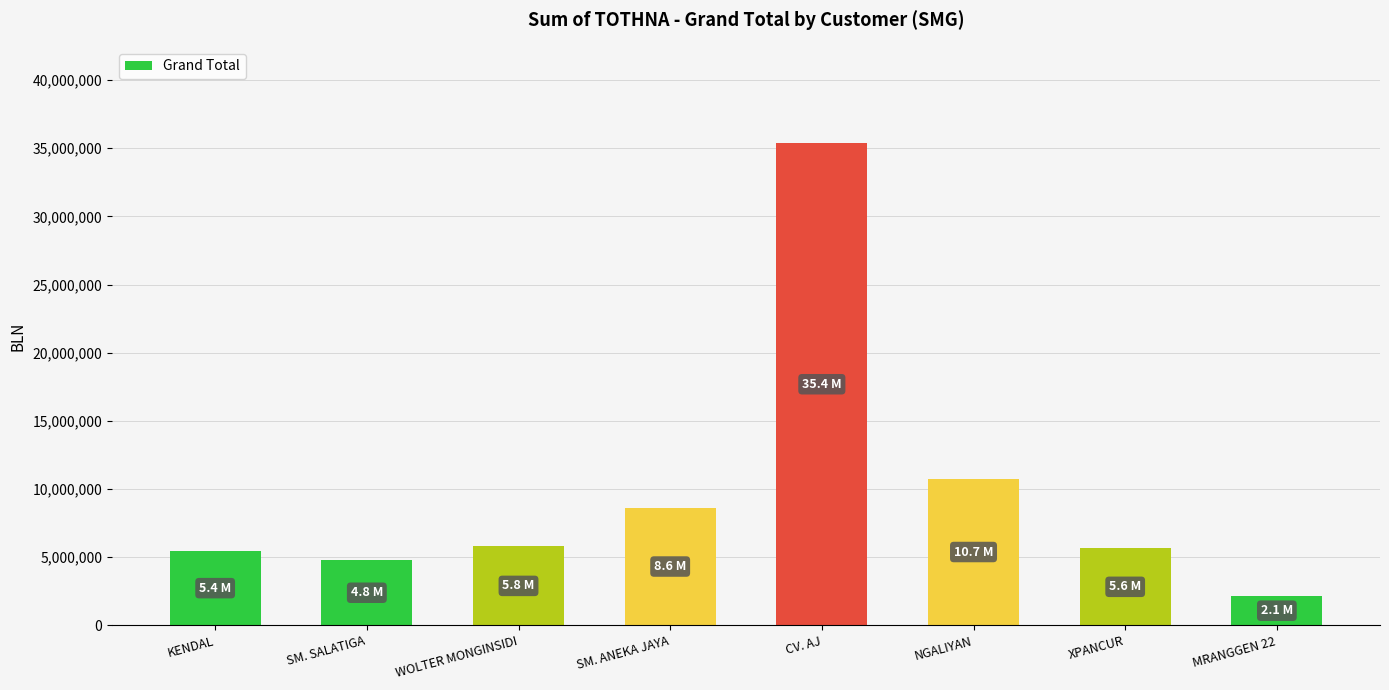

What is the value of the 3rd bar from the left?

5779385